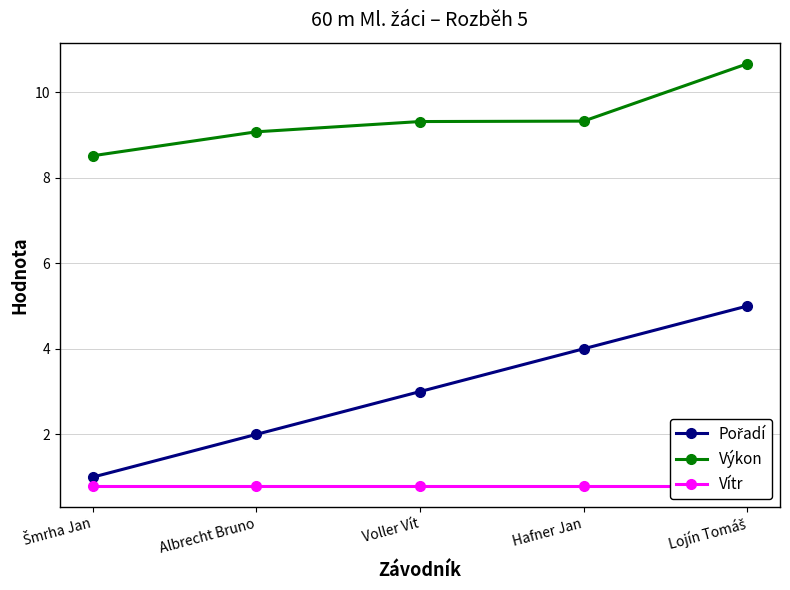

How many lines are shown in the chart?

3